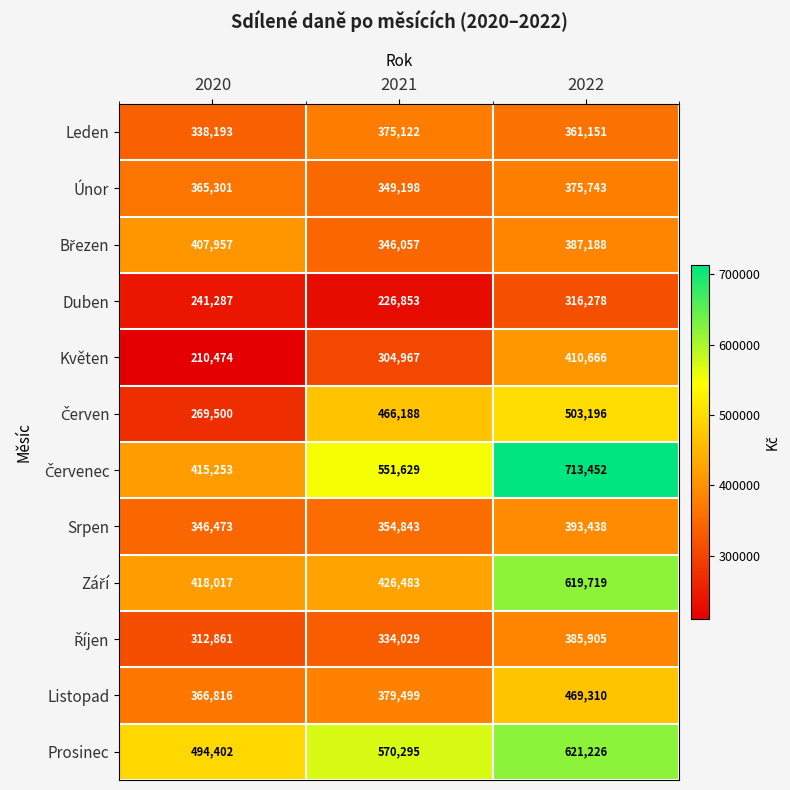

Rank the categories by Duben value from highest to lowest.

2022, 2020, 2021